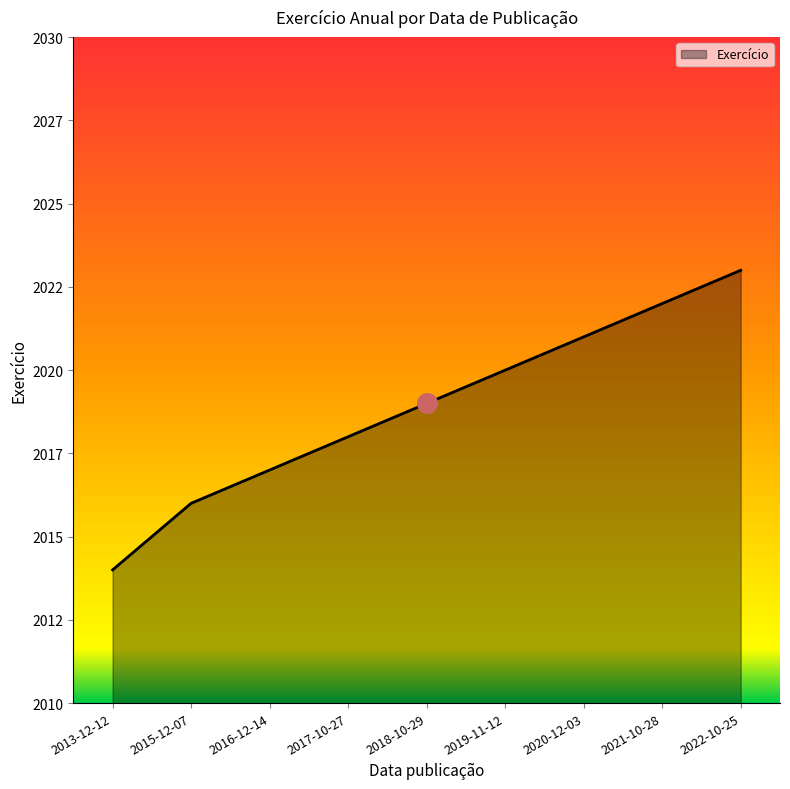

Approximately how many times larger is the value at 2013-12-12 compared to 2018-10-29?

1.0